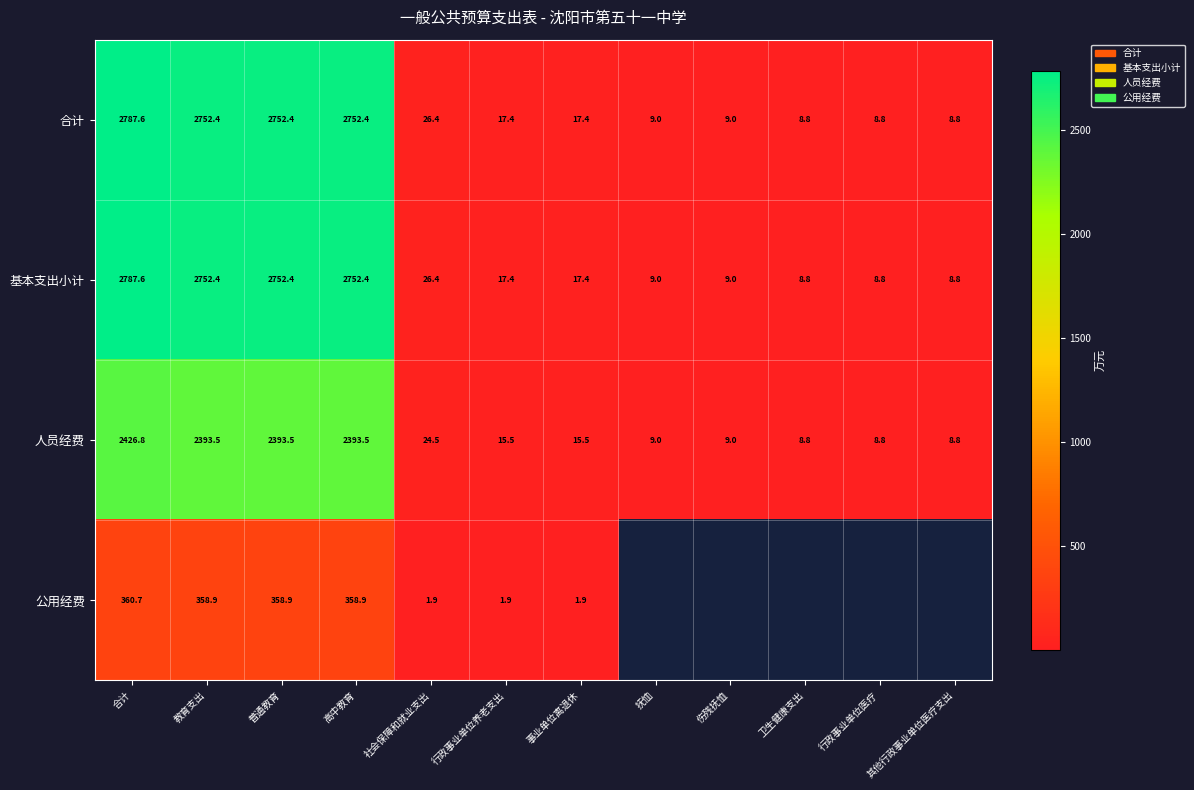

At how many categories does at least one series exceed 1084?

4